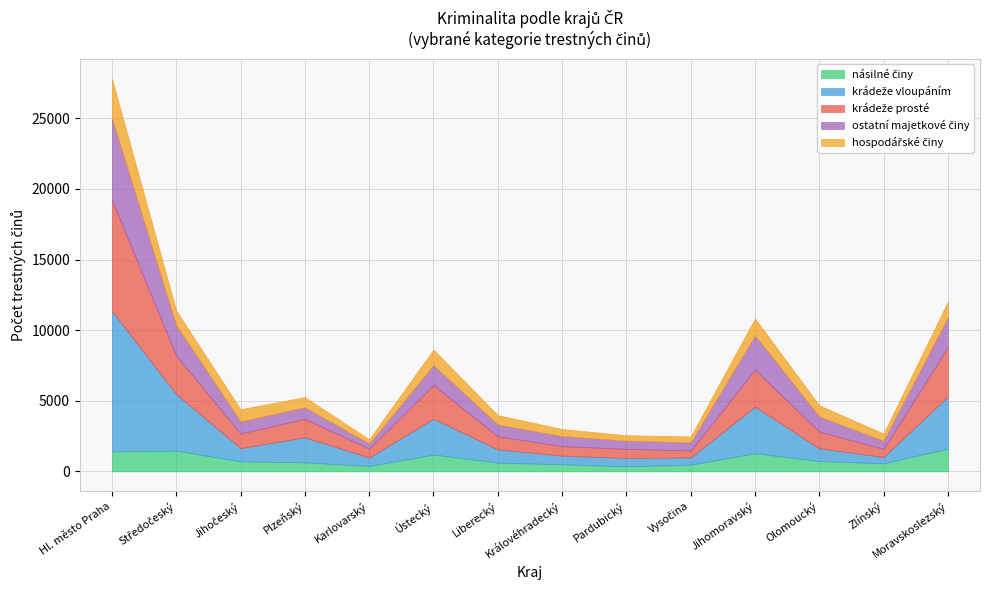

Where does the ostatní majetkové činy series first go above 846?

Hl. město Praha